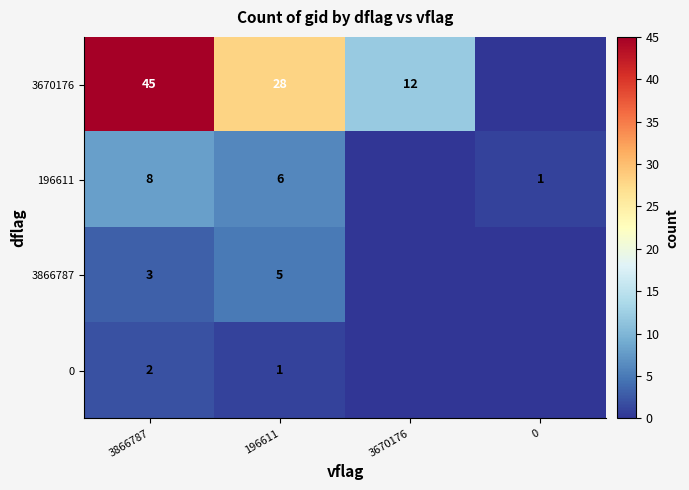

Is it true that 0 equals 1 at 196611?

True